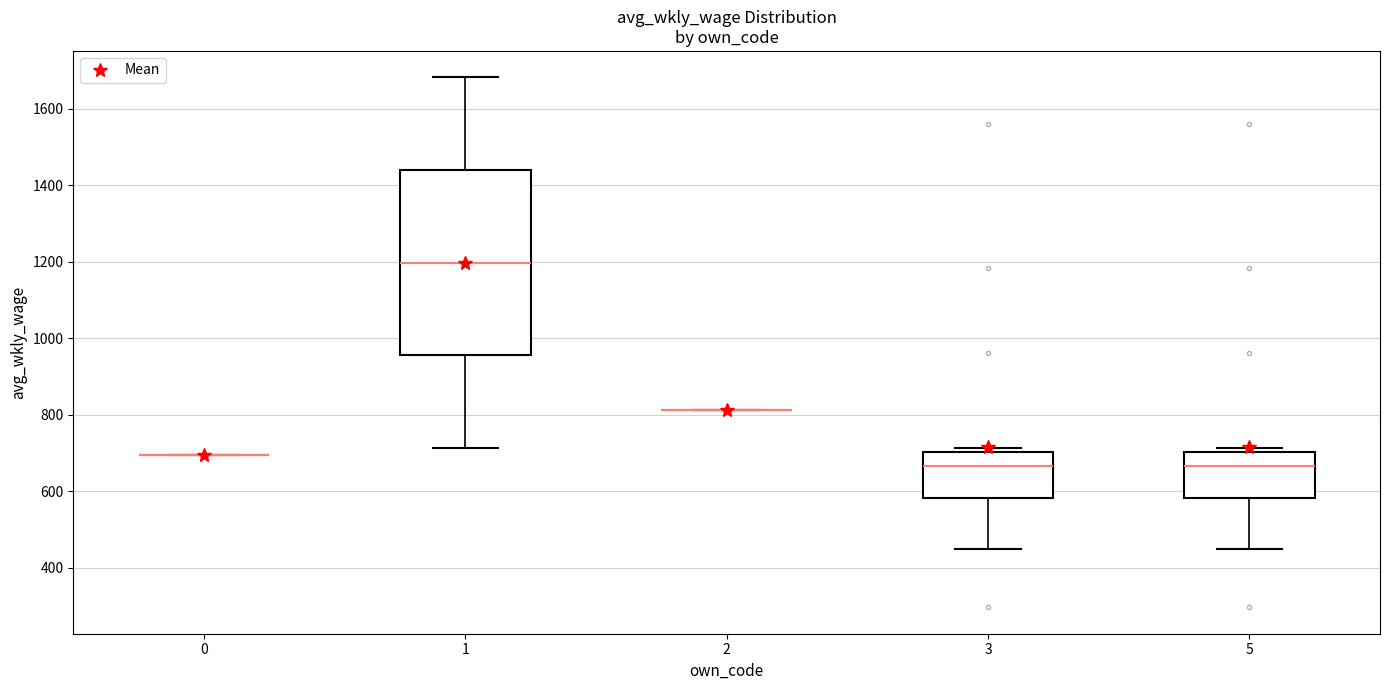

Reading left to right, transcribe this box plot: for each box, give where its median line is, the range the box spans, and where its two whiskers end, as read against the y-axis. The values are not printed on the chart, so give them approximately, as read against the axis.

0: box collapsed to a line at 700, whiskers 700 to 700
1: median 1200, box 960 to 1440, whiskers 720 to 1680
2: box collapsed to a line at 820, whiskers 820 to 820
3: median 660, box 580 to 700, whiskers 460 to 720
5: median 660, box 580 to 700, whiskers 460 to 720